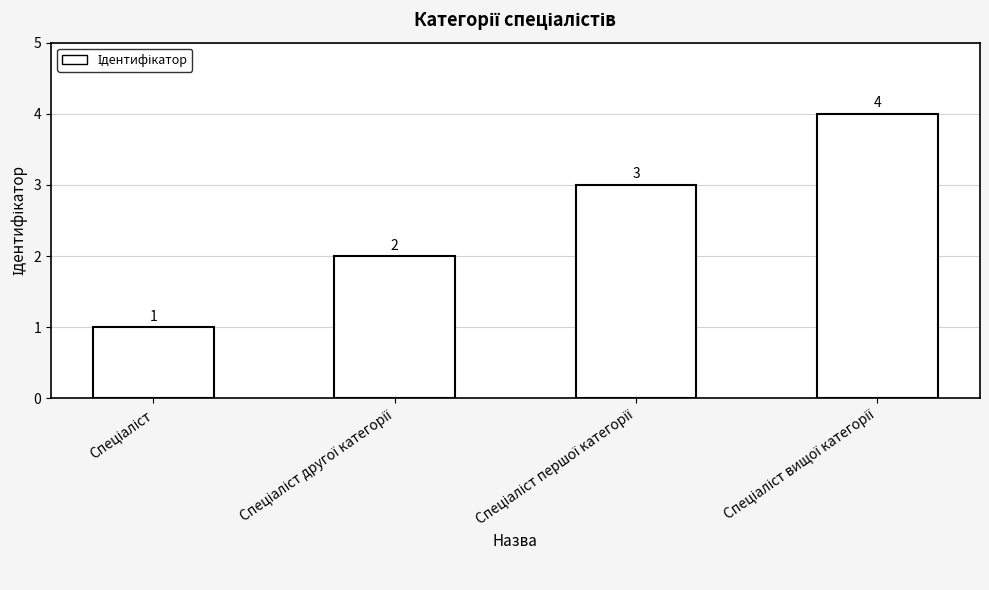

How many values are between 2 and 4?

3